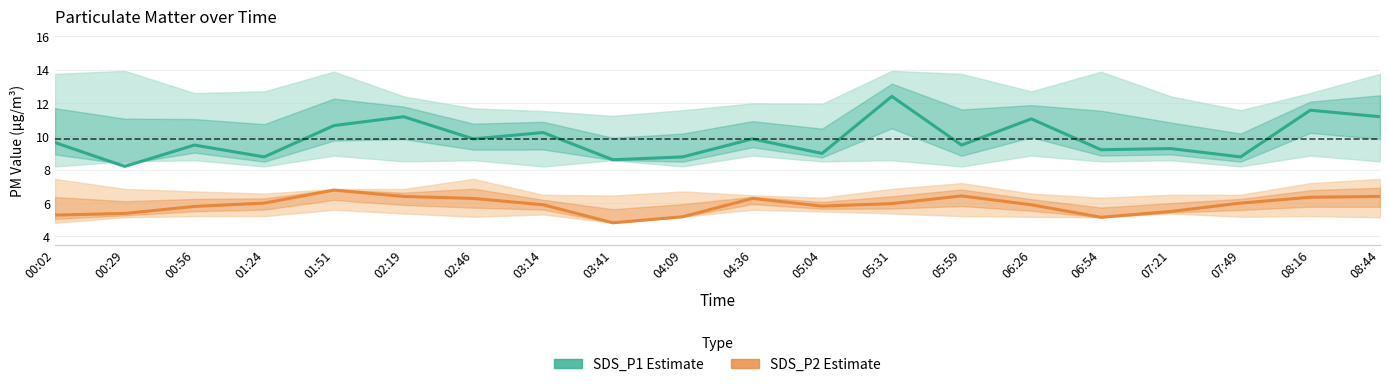

True or false: SDS_P1 Estimate and SDS_P2 Estimate cross at least once.

False